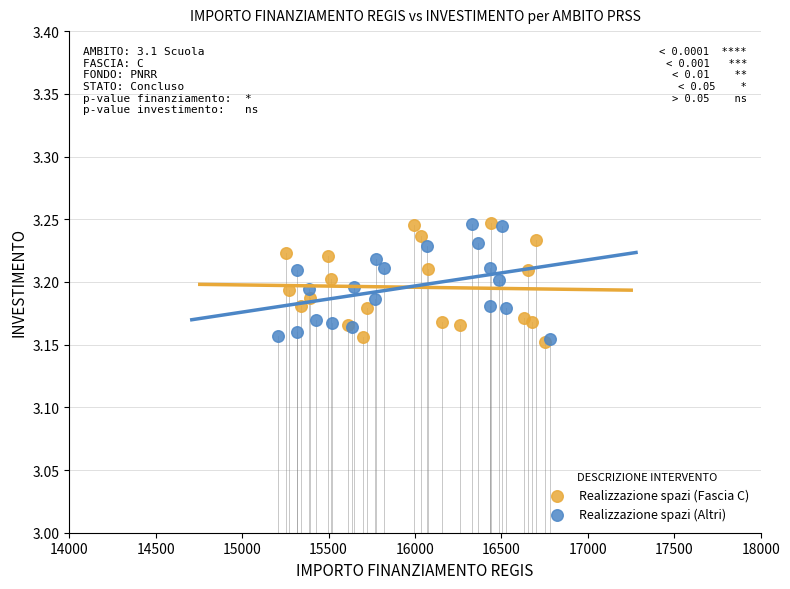

What are all the series names shown in the legend?

Realizzazione spazi (Fascia C), Realizzazione spazi (Altri)